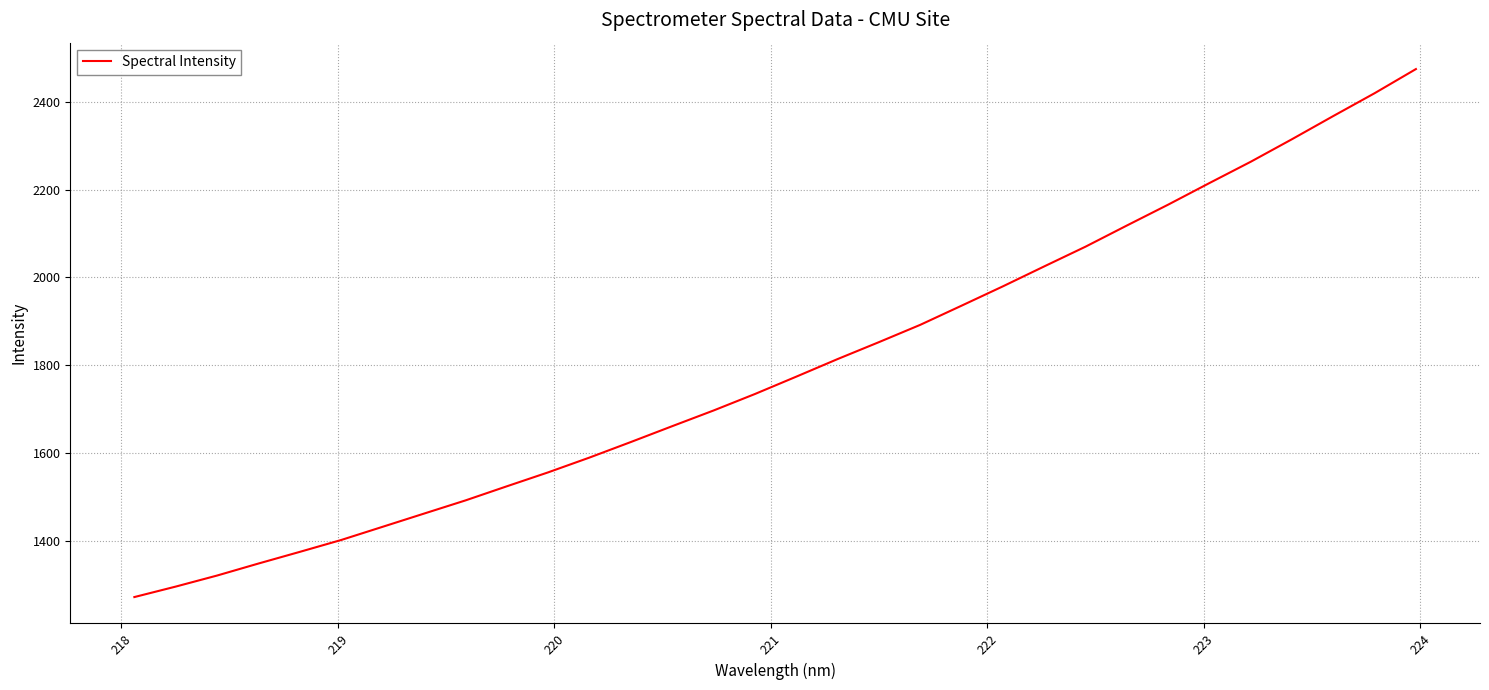

What is the minimum value shown in the chart?

1272.3